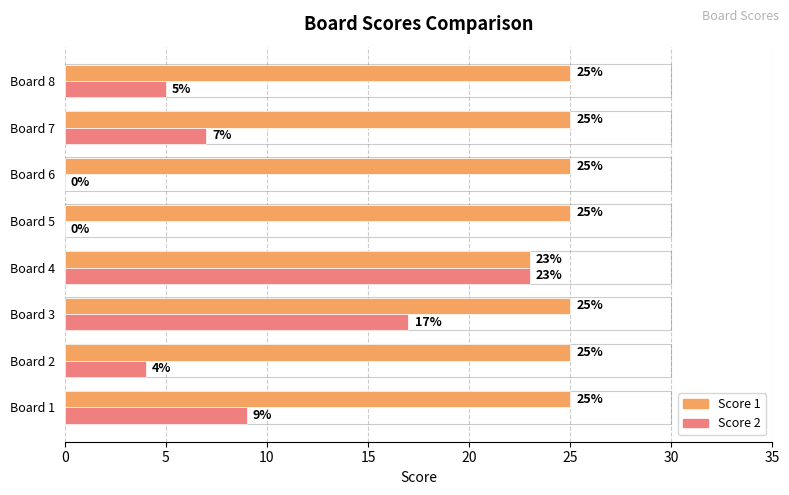

What is the total value across all series at Board 1?

34